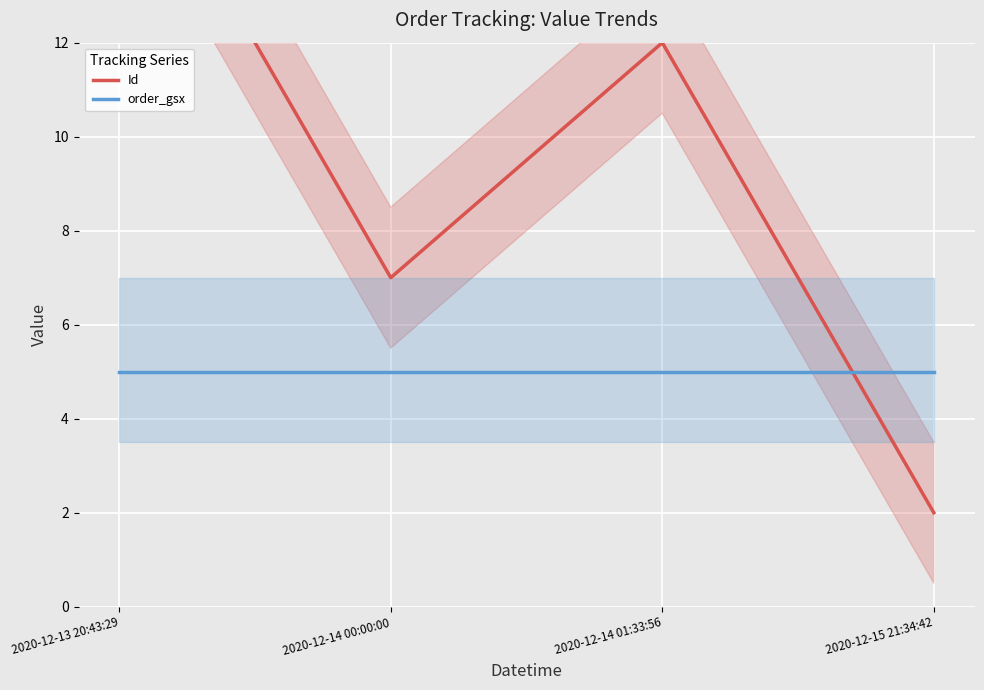

Reading right to left, list all the values displayed in this chart.

Id: 2	12	7	17
order_gsx: 5	5	5	5